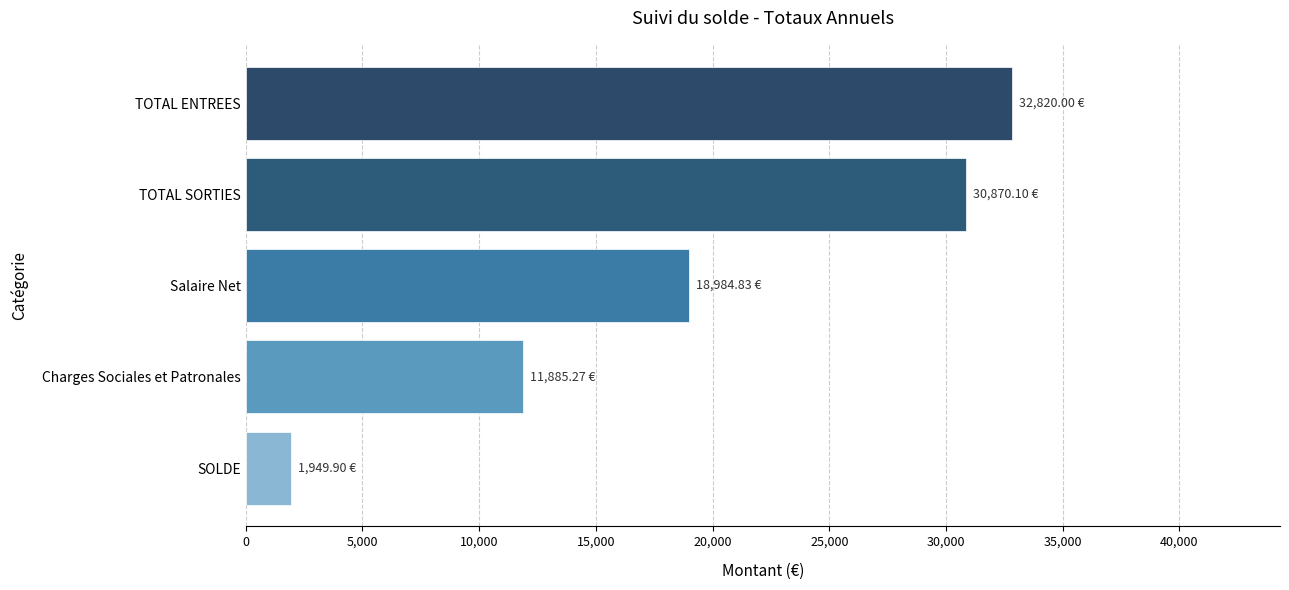

What is the change in value from Charges Sociales et Patronales to TOTAL ENTREES?

+20934.7